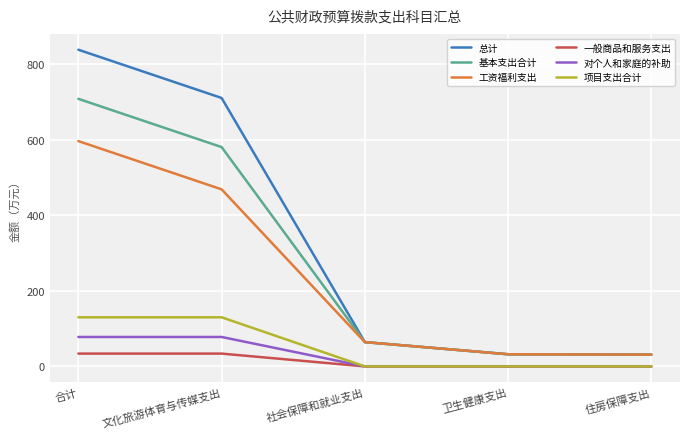

Rank the series at 合计 from highest to lowest value.

总计, 基本支出合计, 工资福利支出, 项目支出合计, 对个人和家庭的补助, 一般商品和服务支出